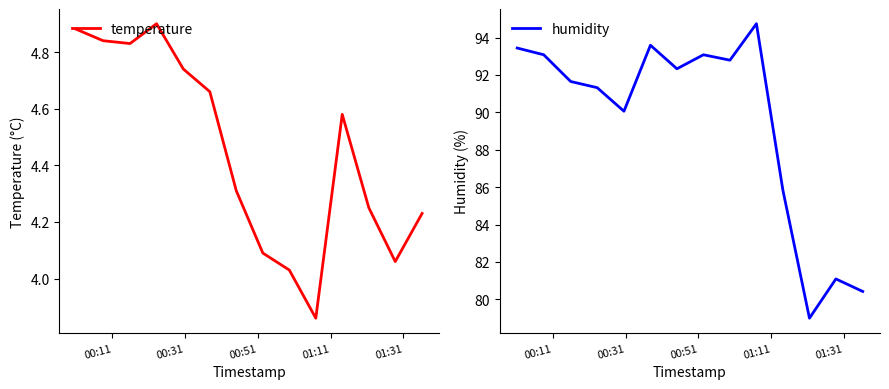

What is the maximum value for humidity?

94.7